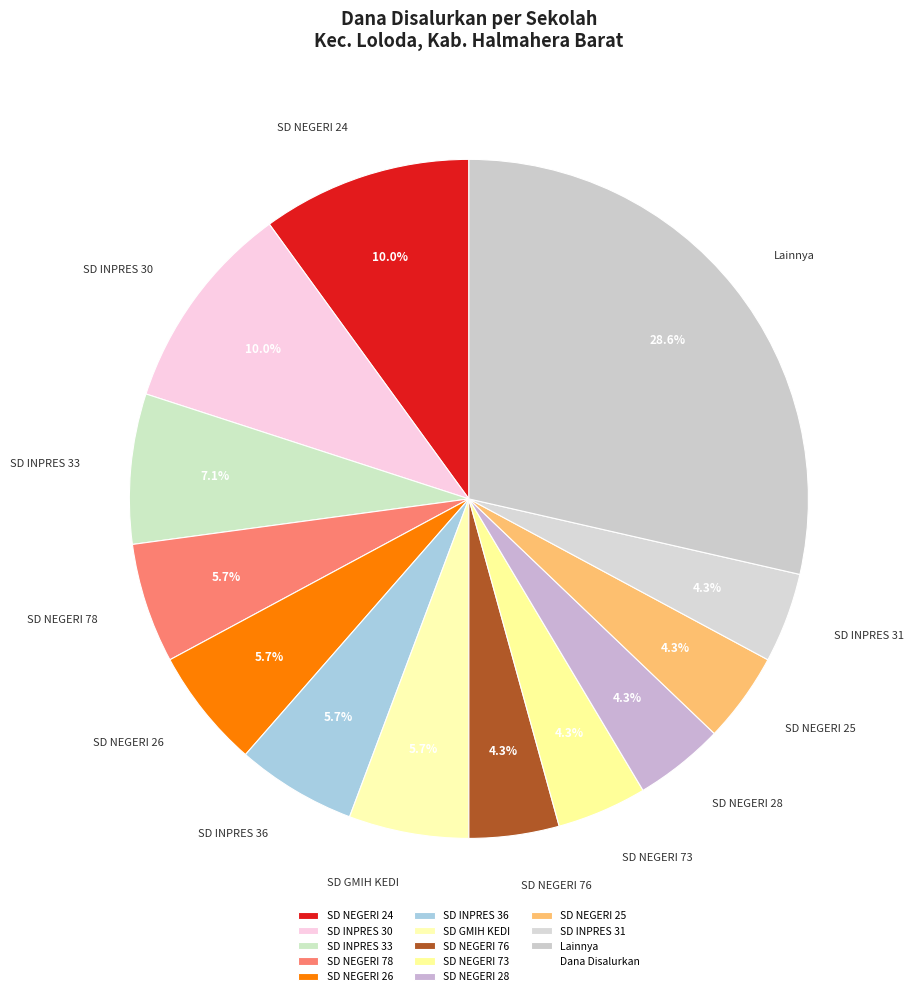

How many segments does this pie chart have?

13